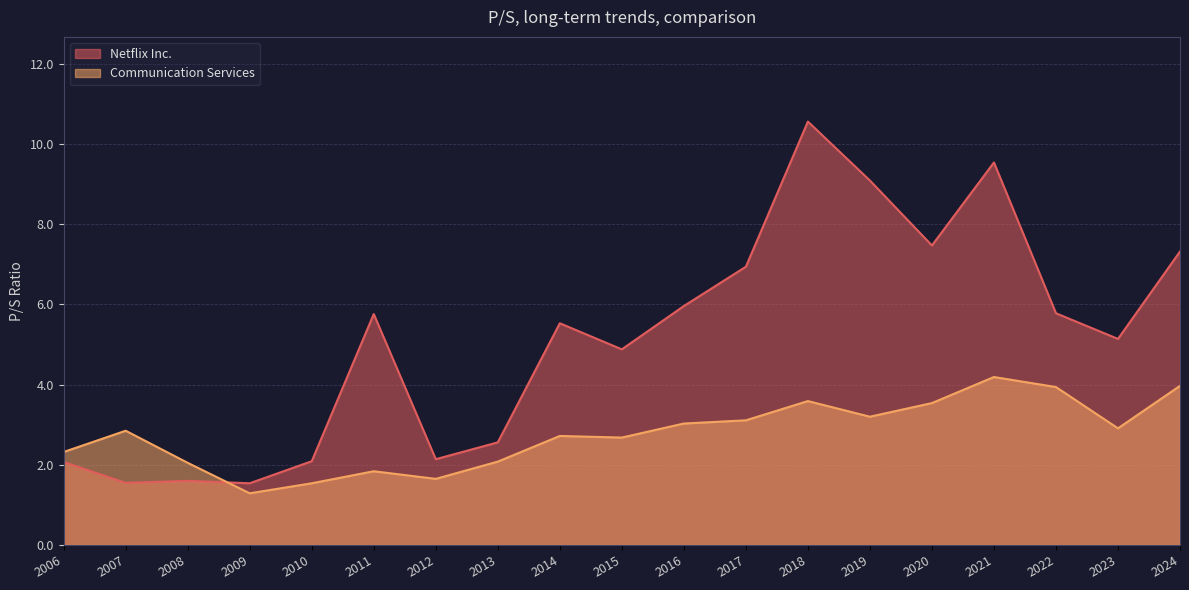

What is the difference between the Netflix Inc. values at 2014-02-03 and 2012-02-10?

3.4